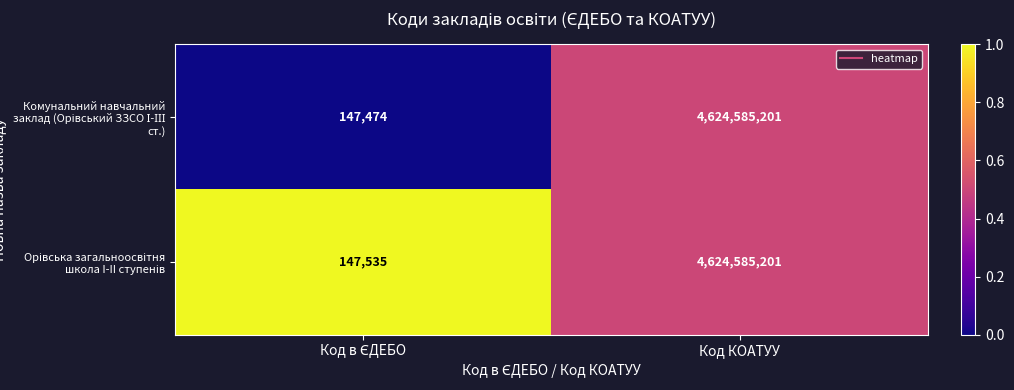

What is the total value across all series at Код КОАТУУ?

9249170402